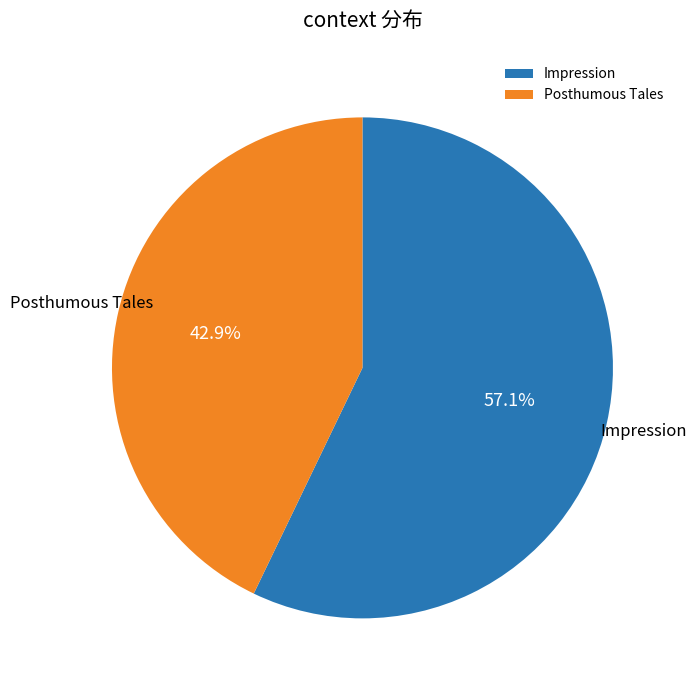

What is the smallest slice in the pie chart?

Posthumous Tales